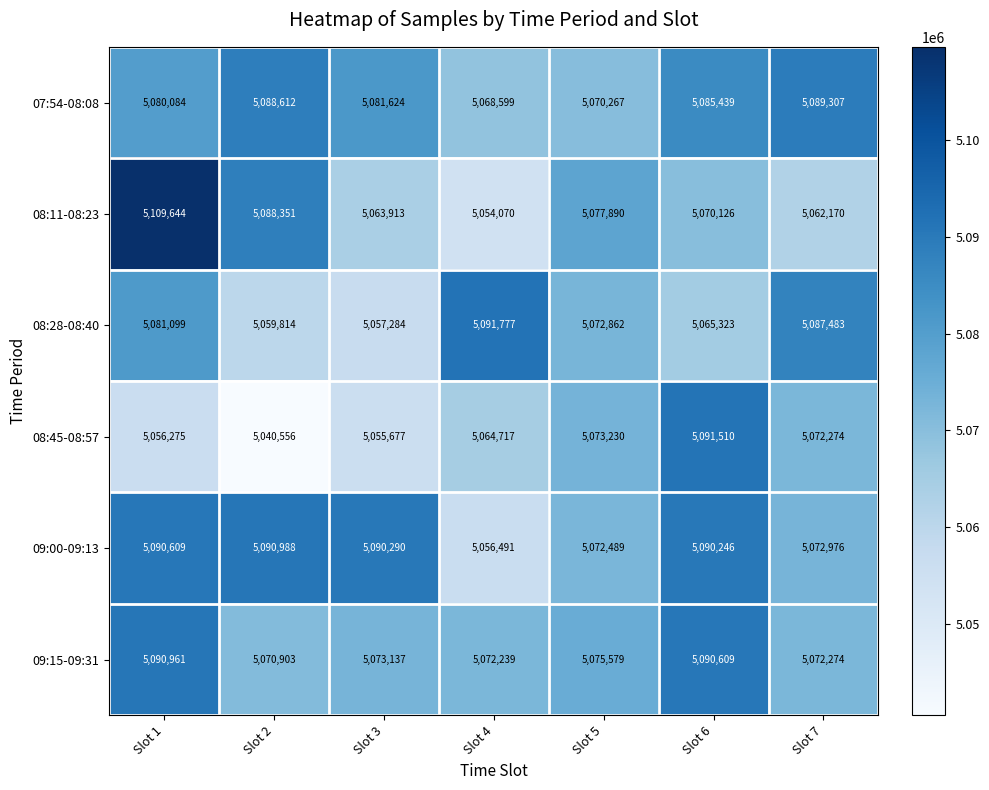

Is it true that 08:28-08:40 equals 5057284 at Slot 3?

True